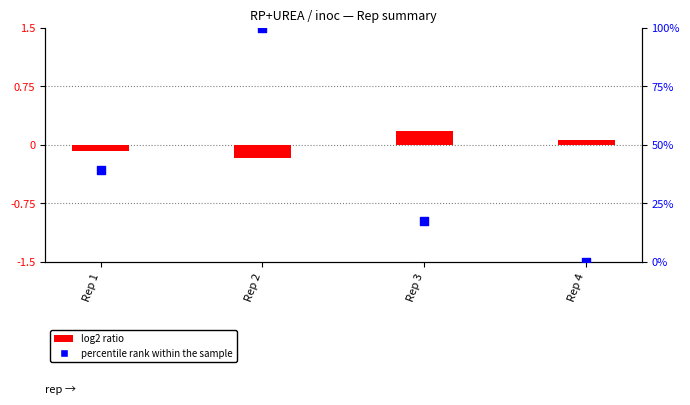

At how many categories does at least one series exceed 58?

1